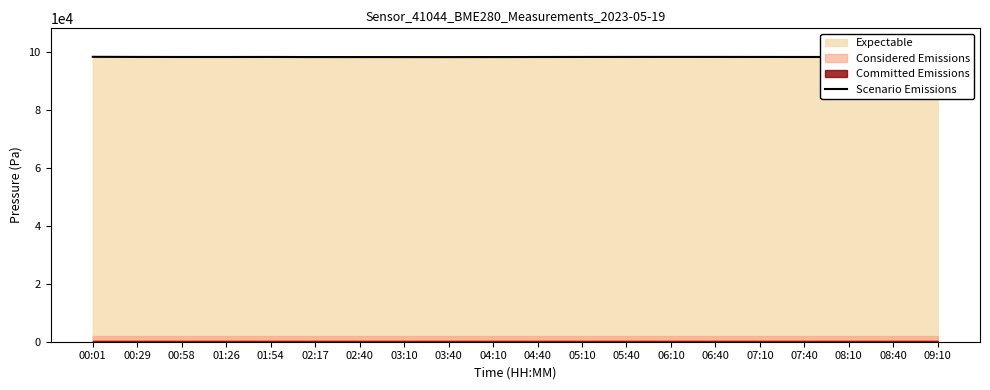

What position from the left is 08:40?

19